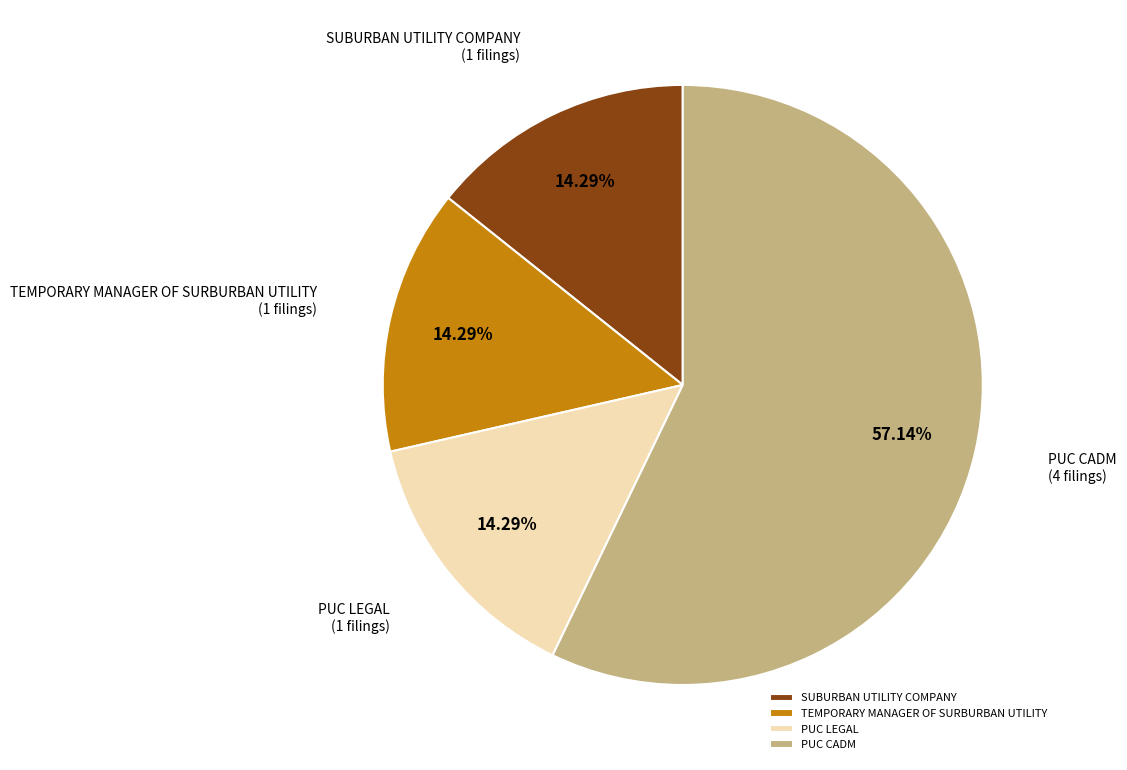

How many segments does this pie chart have?

4